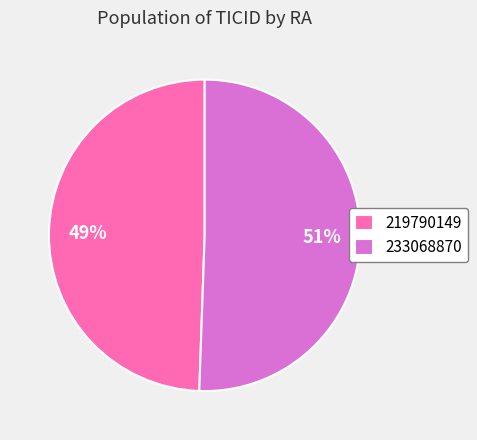

Rank the categories by value from highest to lowest.

233068870, 219790149